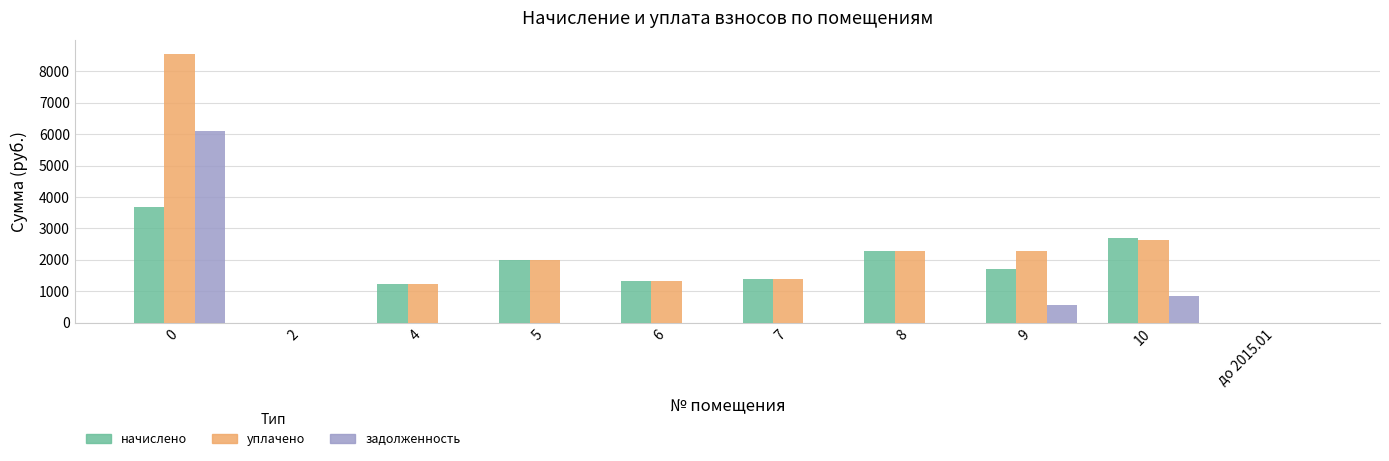

Which series has the largest total across all categories?

уплачено